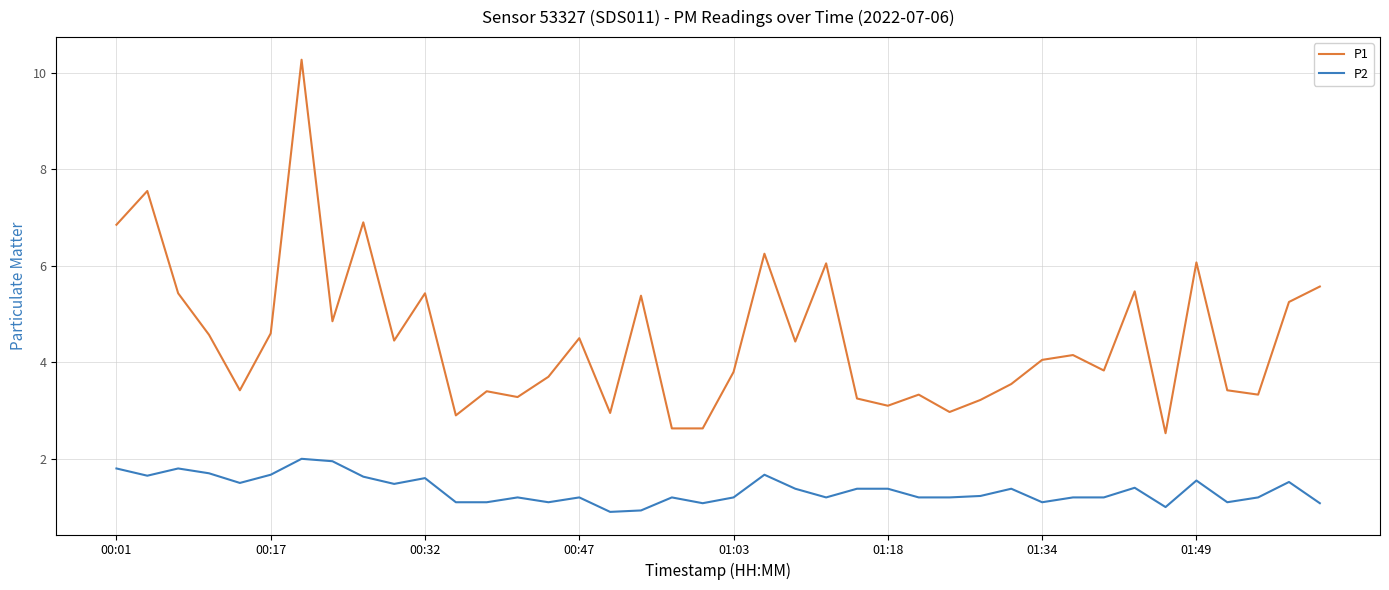

Which series has the largest total across all categories?

P1